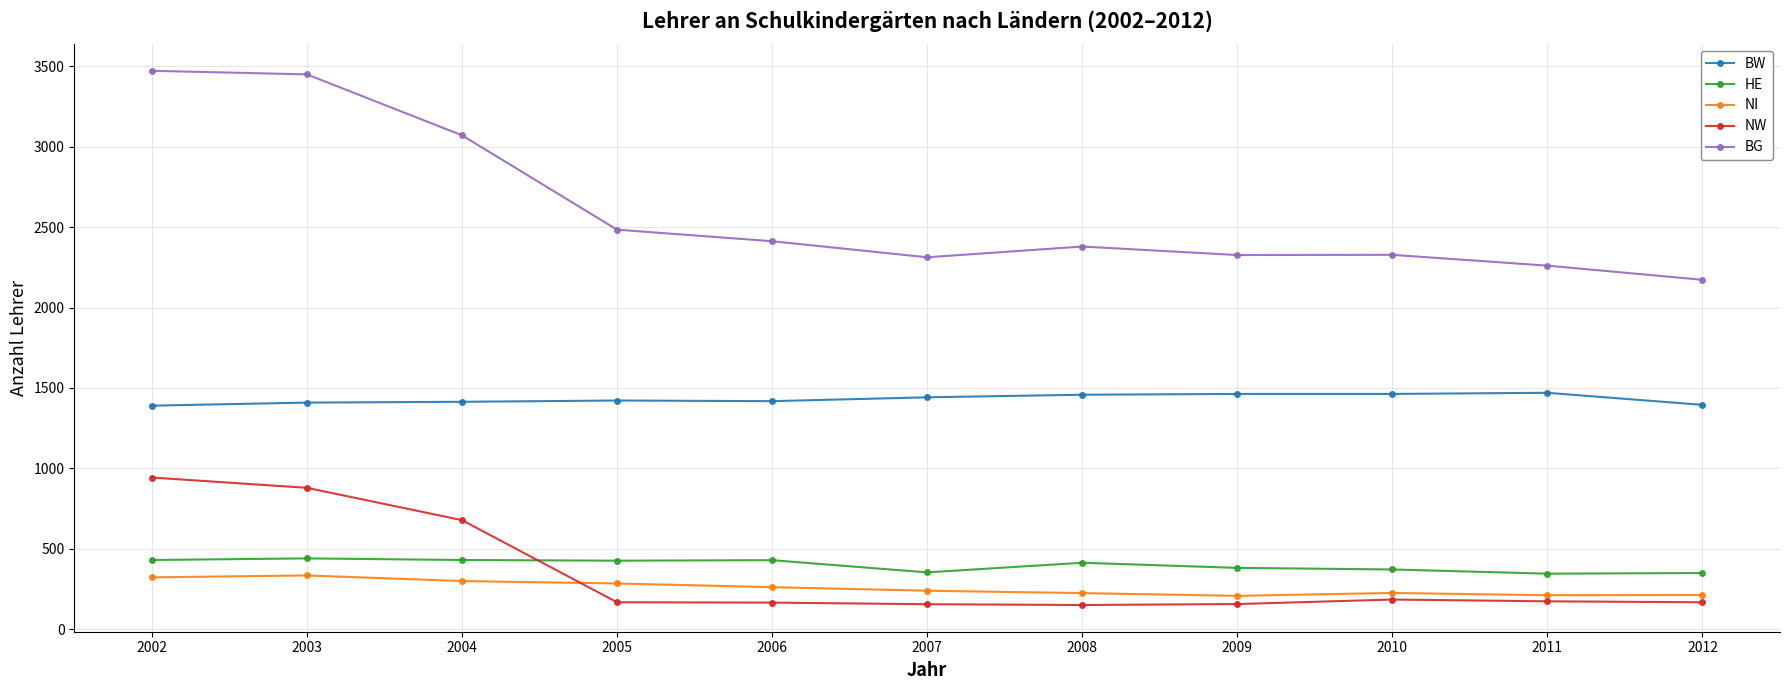

Does the chart display data point markers on the line(s)?

Yes